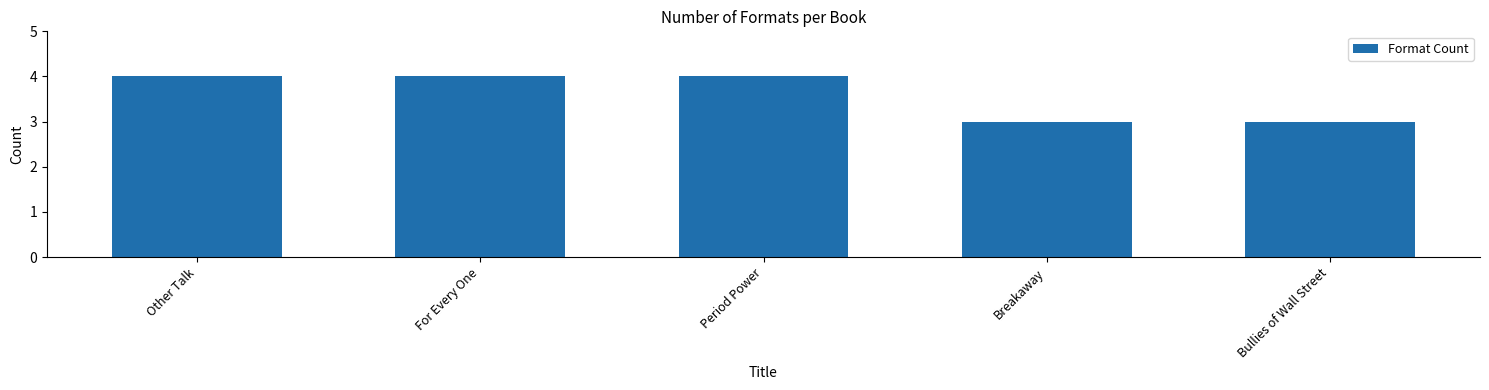

What is the sum of all values?

18